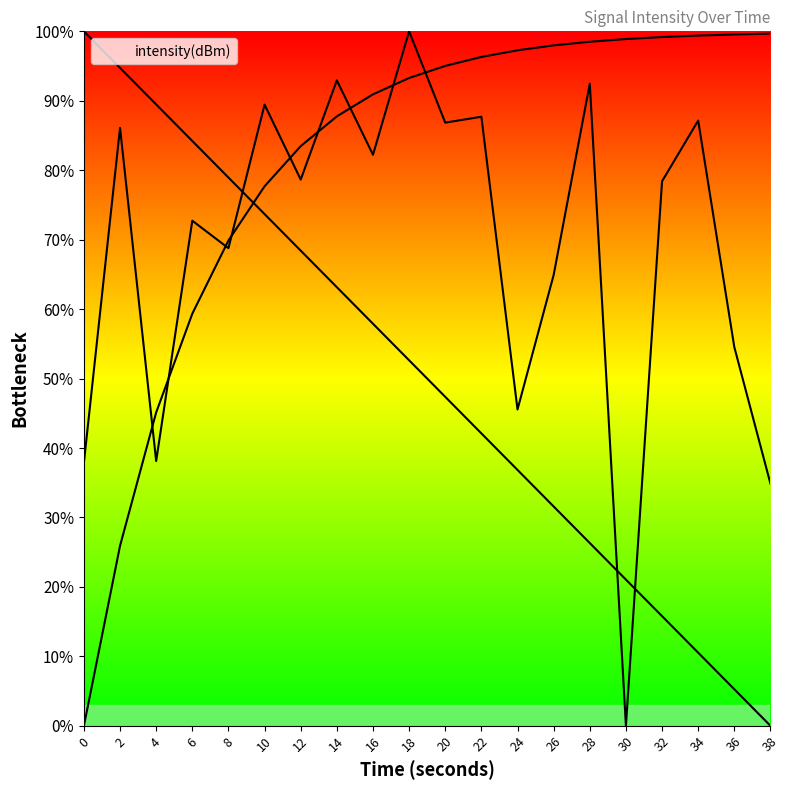

Rank the categories by value from highest to lowest.

18, 14, 28, 10, 22, 34, 20, 2, 16, 12, 32, 6, 8, 26, 36, 24, 4, 0, 38, 30